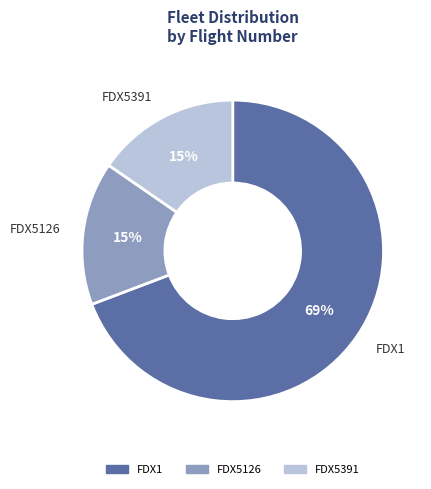

What is the ratio of the value at FDX5391 to the value at FDX5126?

1.0